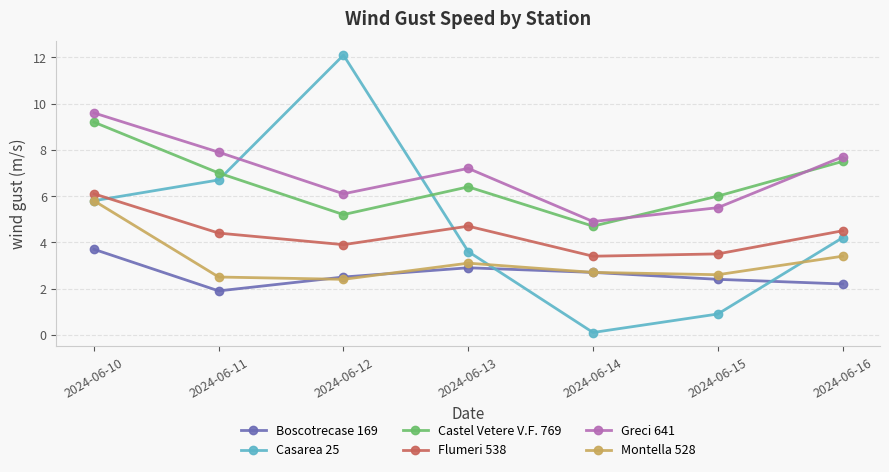

What is the greatest value displayed?

12.1